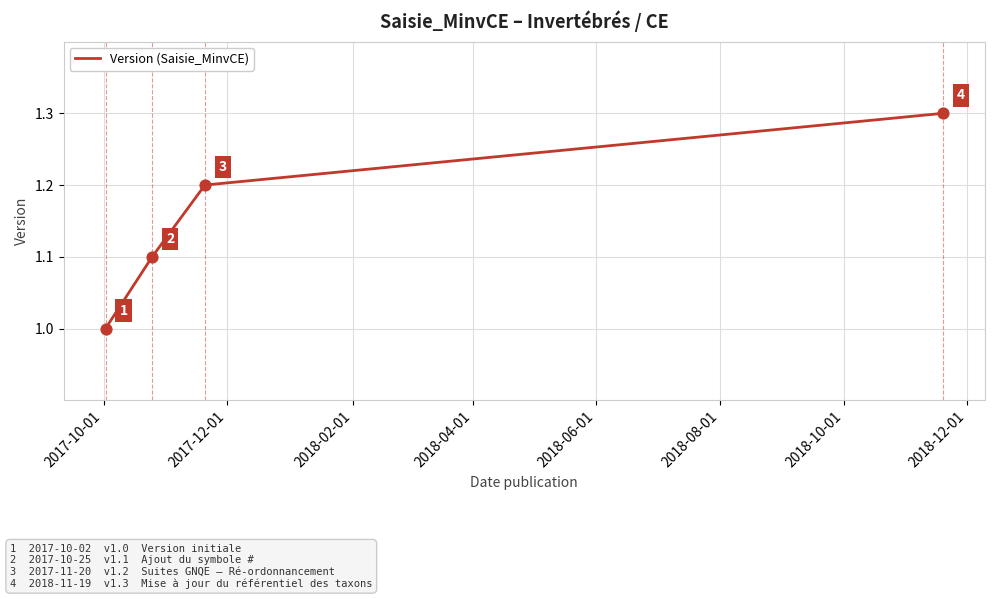

What is the minimum value shown in the chart?

1.0